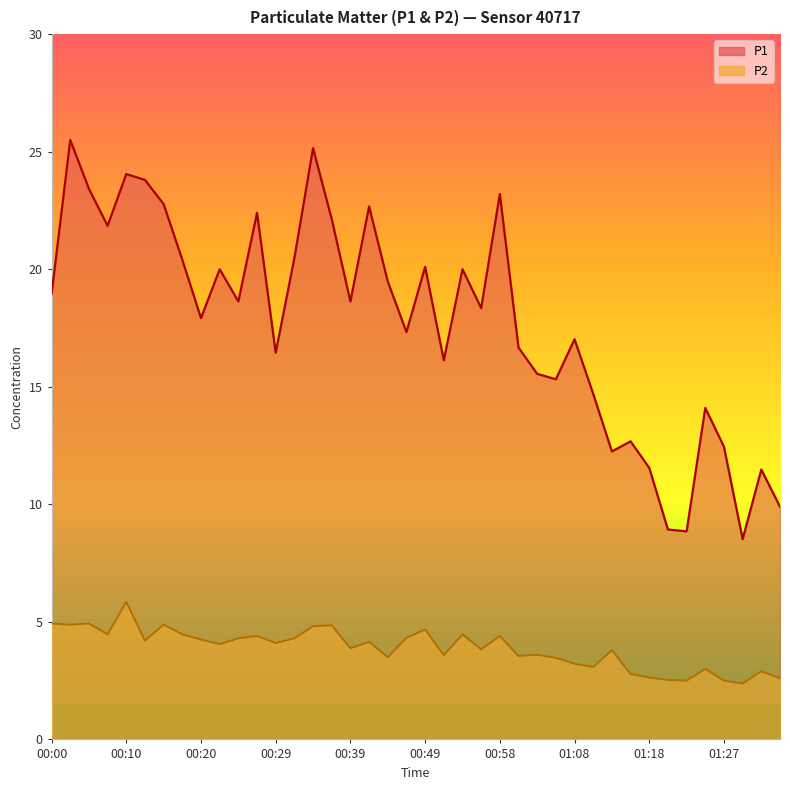

What is the difference between the P2 values at 00:58 and 01:18?

1.8